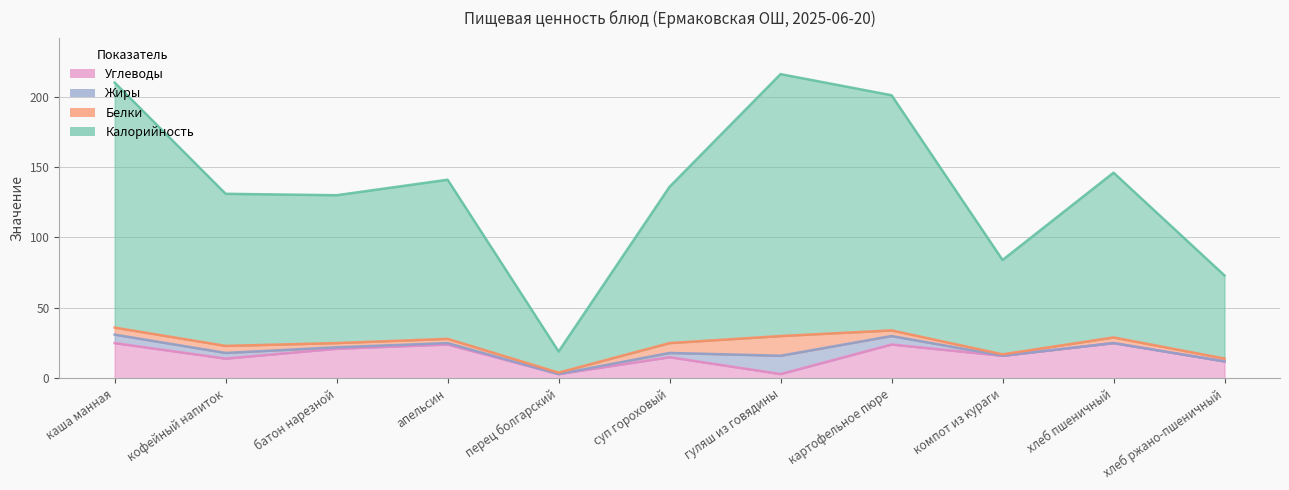

Rank the categories by Калорийность value from lowest to highest.

перец болгарский, хлеб ржано-пшеничный, компот из кураги, батон нарезной, кофейный напиток, суп гороховый, апельсин, хлеб пшеничный, картофельное пюре, каша манная, гуляш из говядины